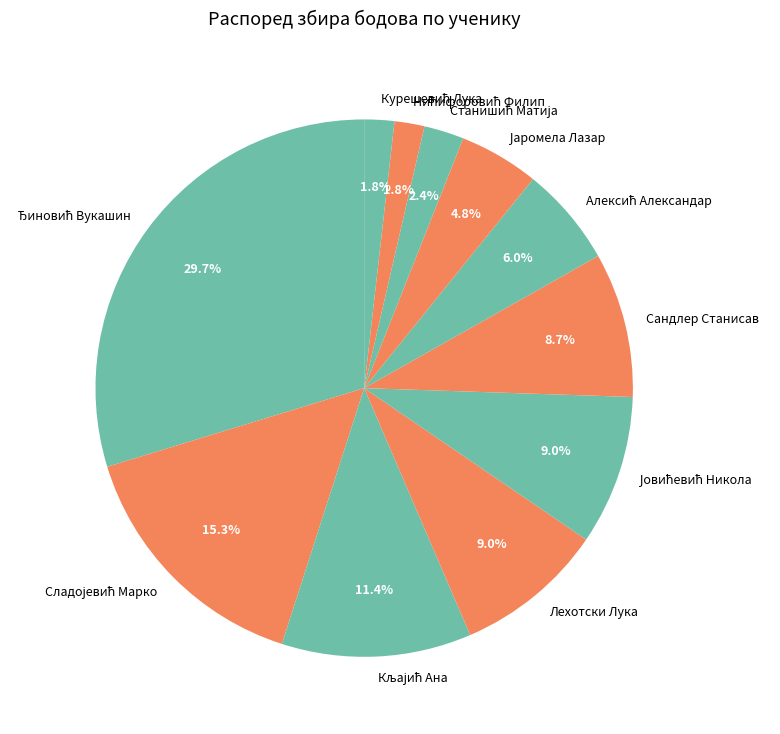

Does Лехотски Лука represent more than half of the total?

No